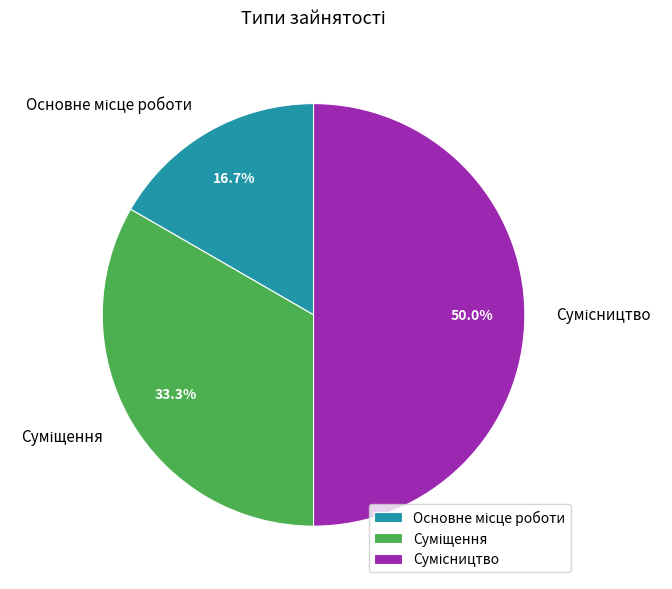

What is the largest slice in the pie chart?

Сумісництво